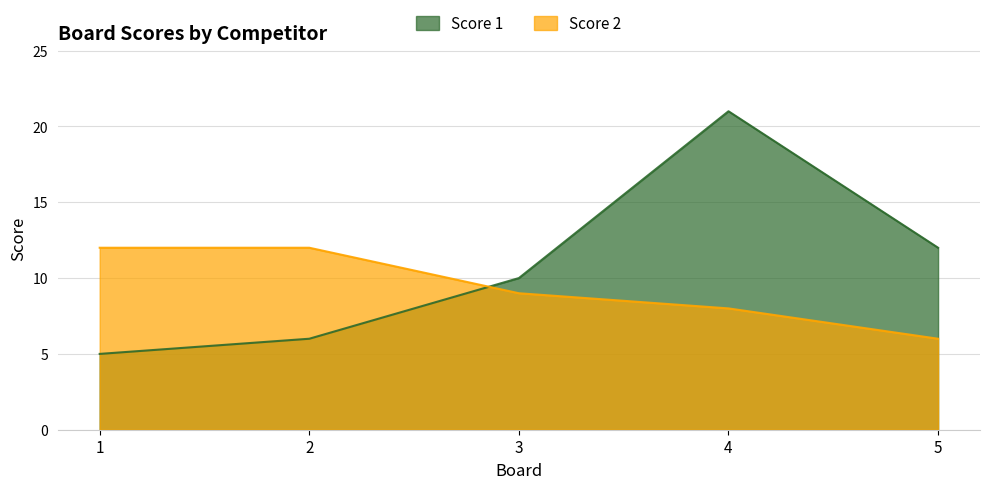

Is the value of Score 1 at 3 greater than the value of Score 2 at 1?

No